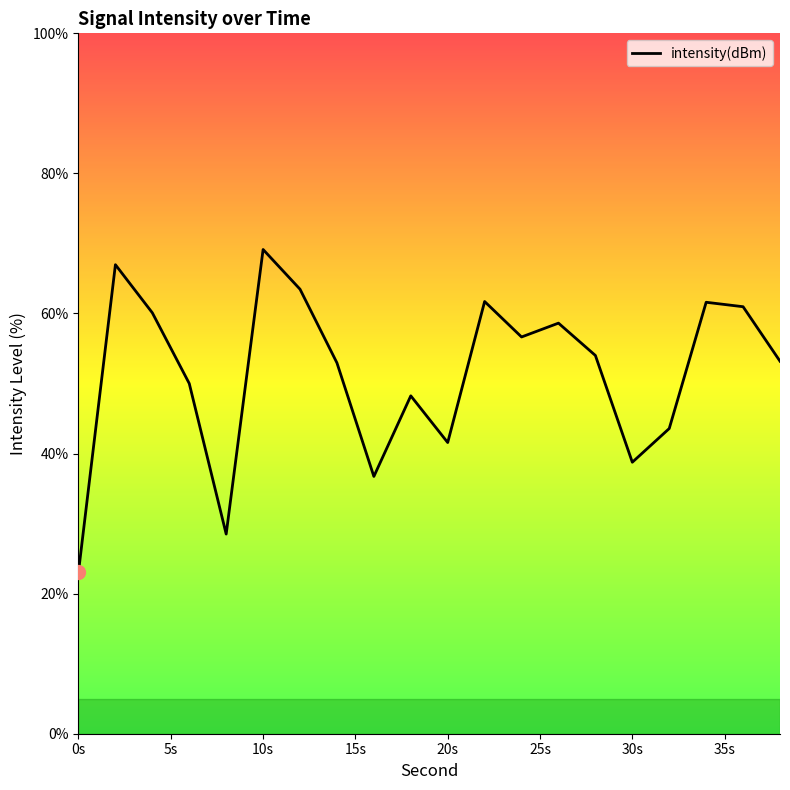

What is the smallest value displayed?

23.1